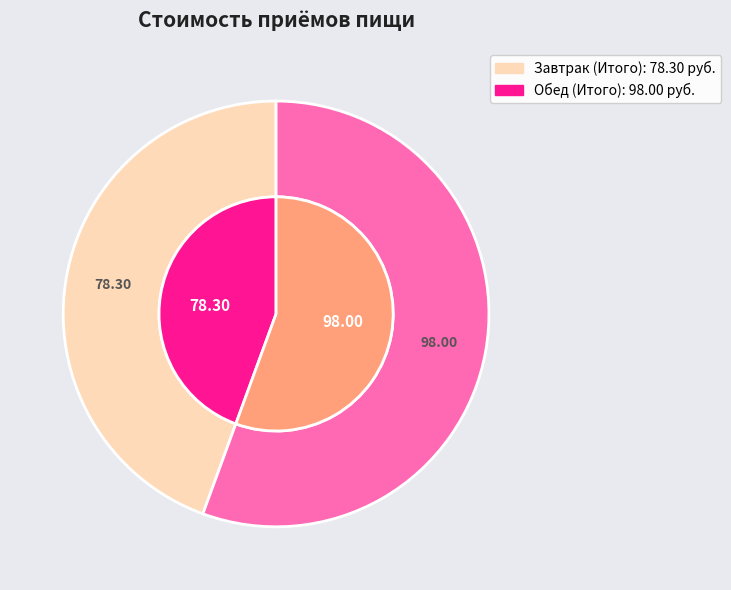

Combined, what portion of the pie is Завтрак (Итого) and Обед (Итого)?

100.0%